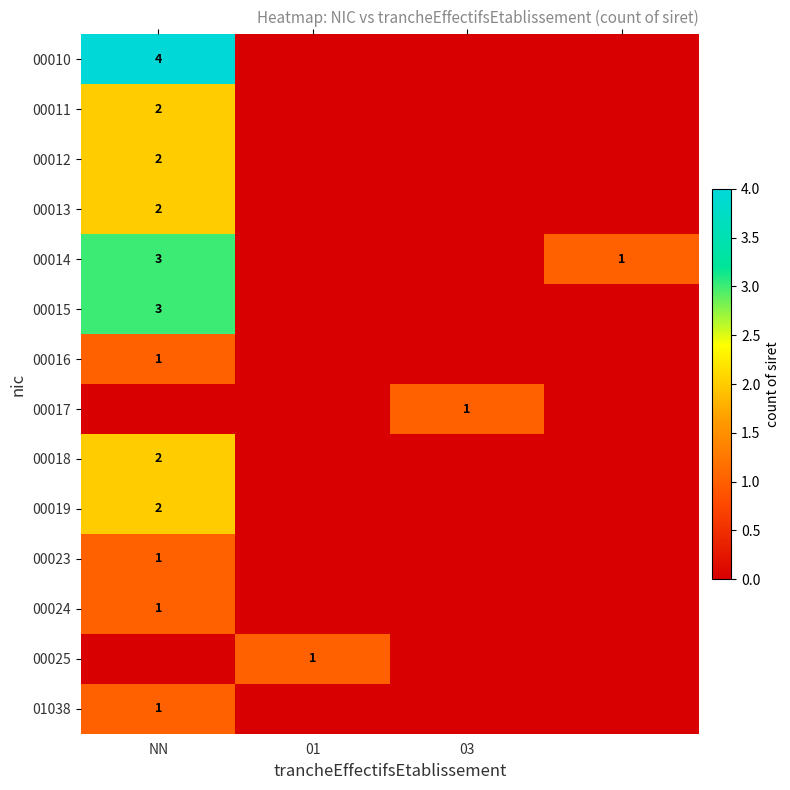

What is the total value across all series at 03?

1